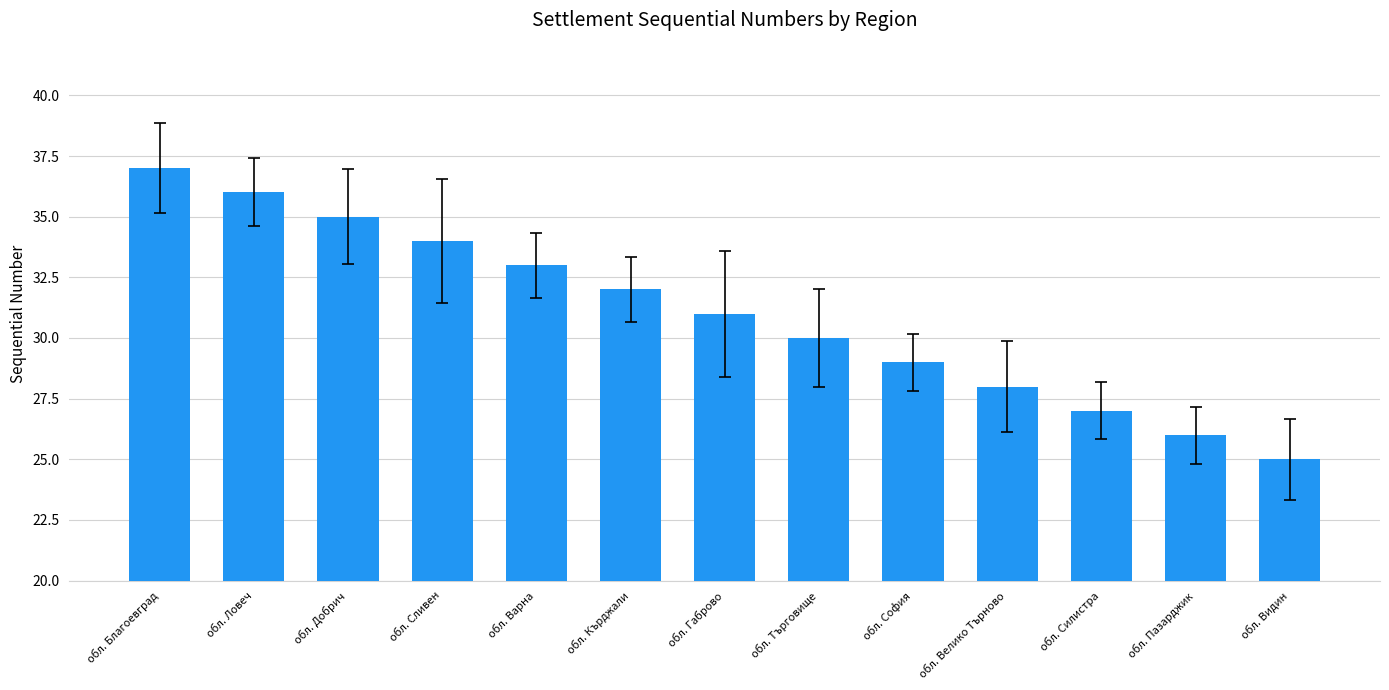

Read the value at обл. Ловеч, to the nearest 10.

40